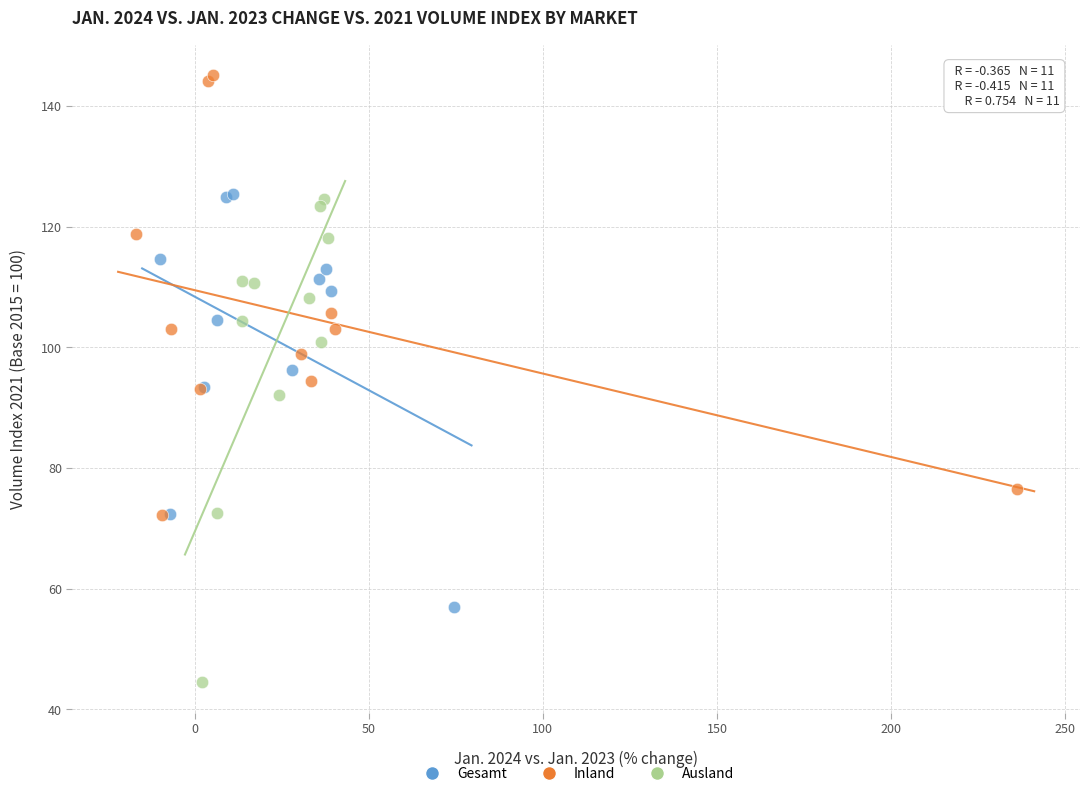

Which series reaches the minimum Y coordinate?

Ausland